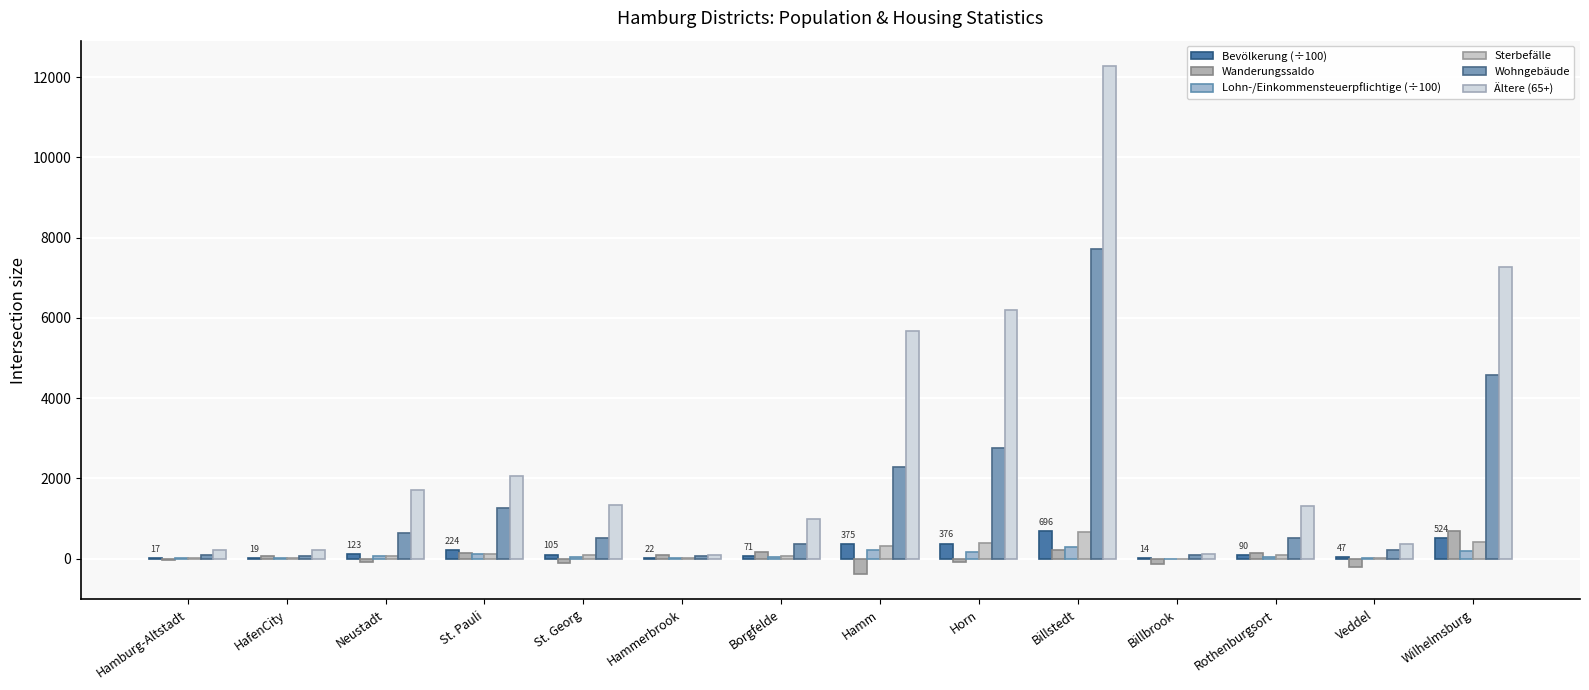

What is the minimum value for Bevölkerung (÷100)?

14.0